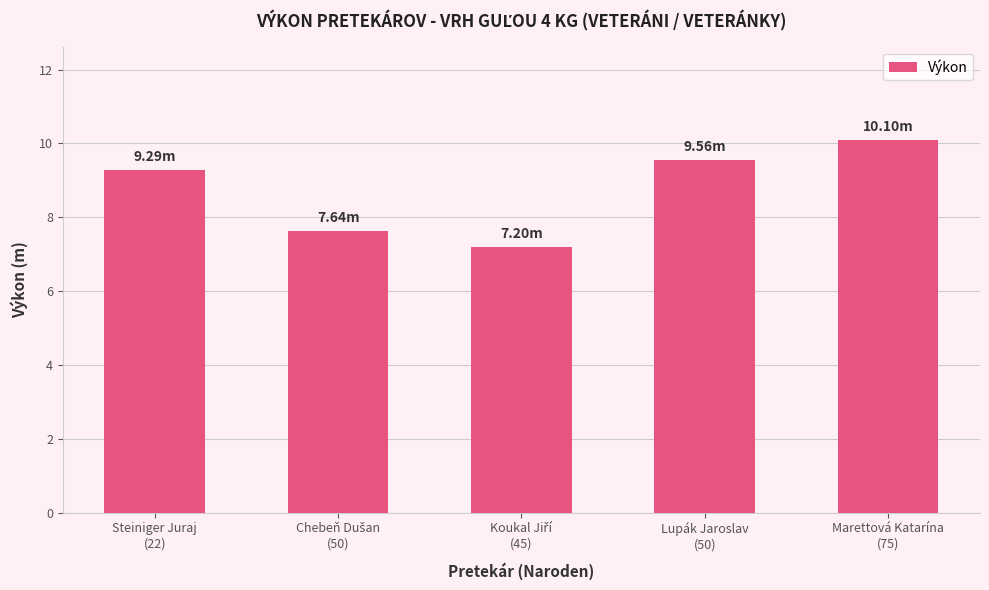

Reading right to left, extract all data points from this chart.

10.1	9.6	7.2	7.6	9.3